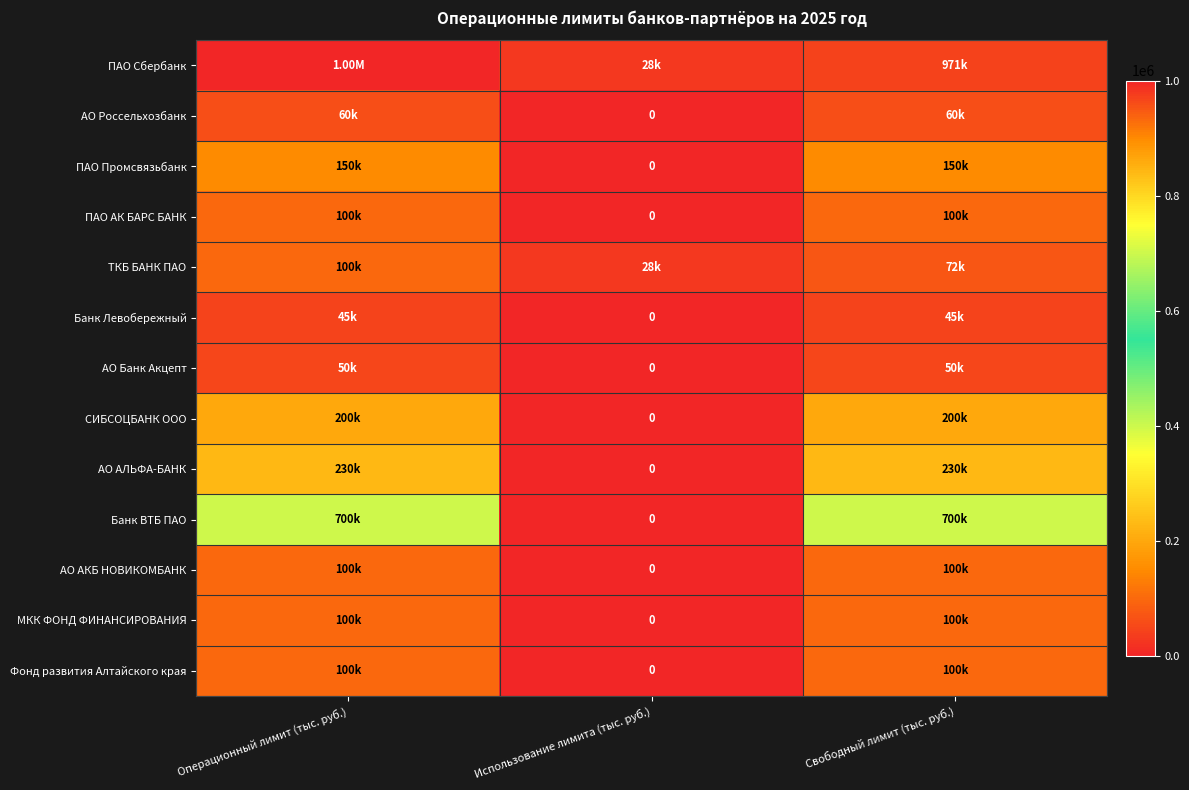

The АО АКБ НОВИКОМБАНК series shows 38716 at Использование лимита (тыс. руб.). True or false?

False